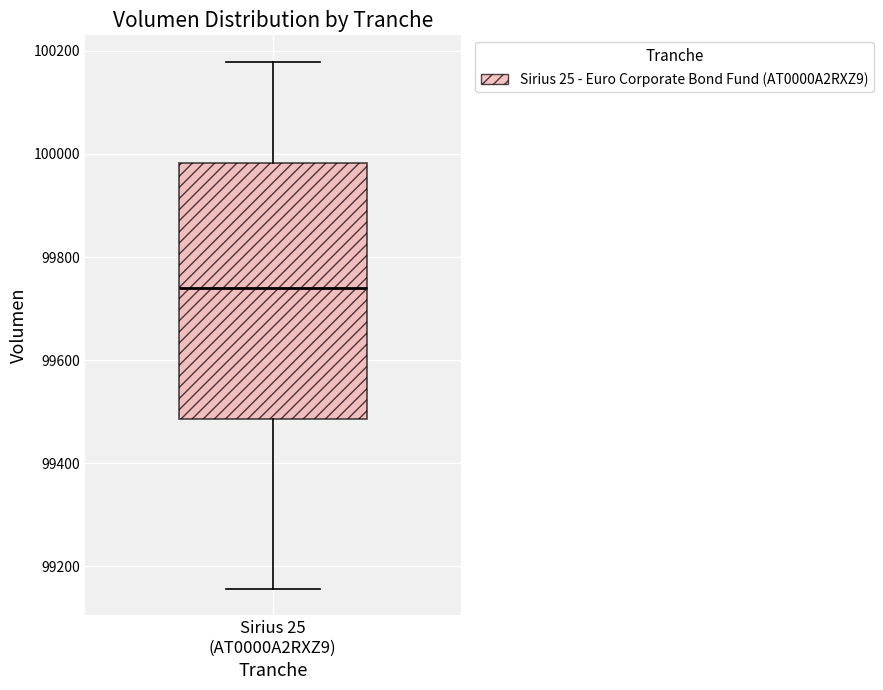

Transcribe this box plot: give where the median line is, the range the box spans, and where the two whiskers end, as read against the y-axis. The values are not printed on the chart, so give them approximately, as read against the axis.

median 99740, box 99480 to 99980, whiskers 99160 to 100180